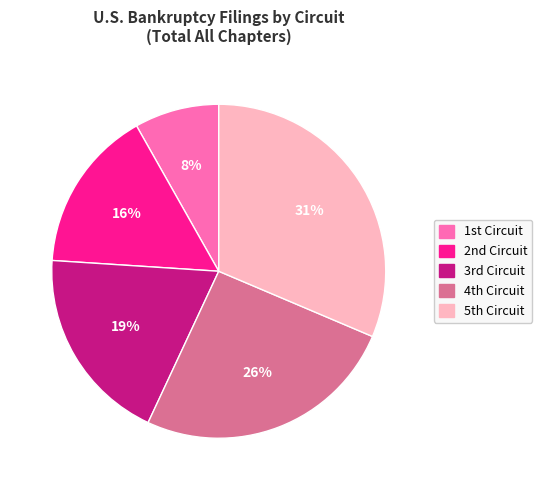

How many slices are in this pie chart?

5